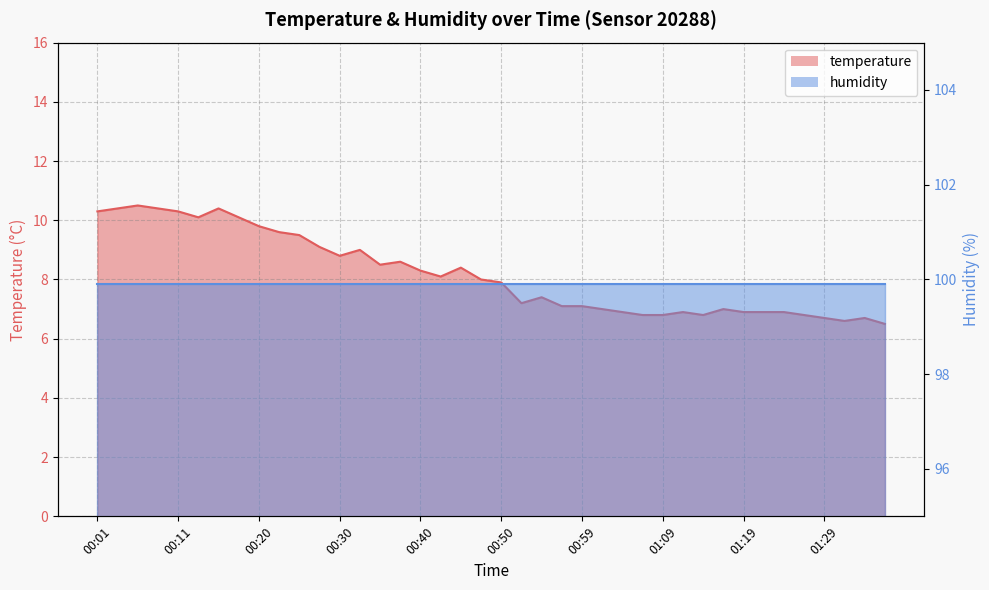

How many points are higher than both their immediate neighbors (excluding endpoints)?

9